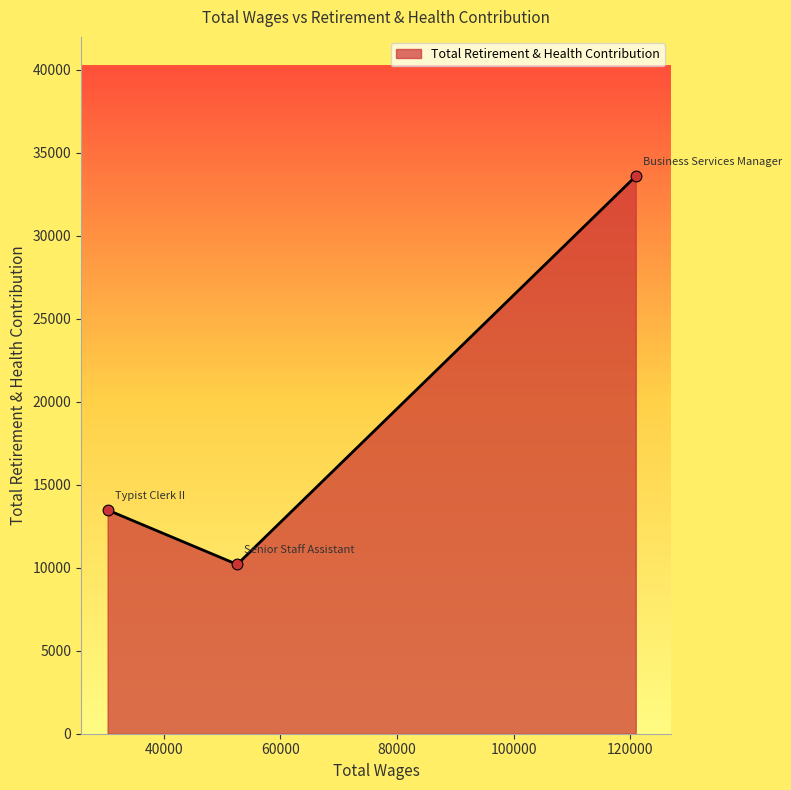

What is the average value?

19091